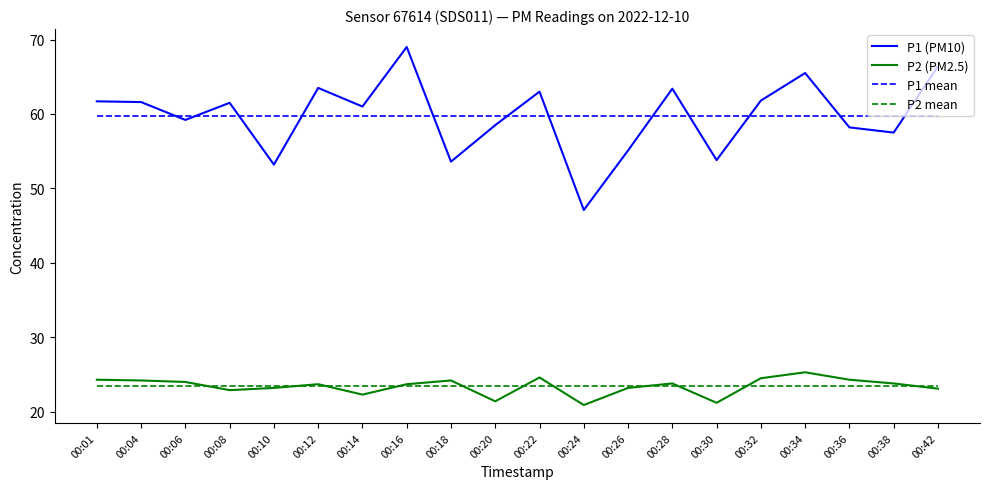

True or false: P1 mean has a value of 59.7 at 00:24.

True